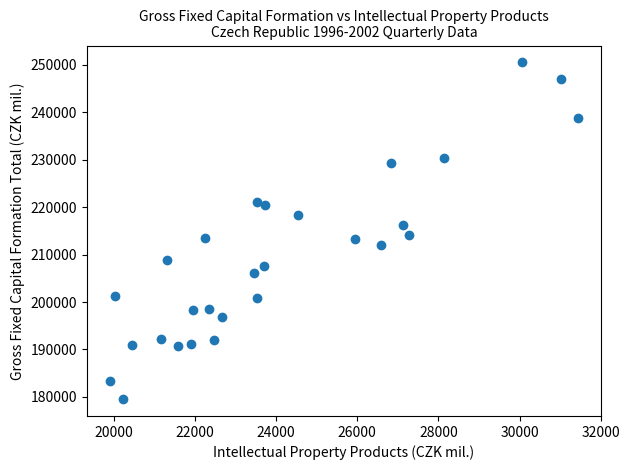

What is the range of Y values (max minus min)?

71031